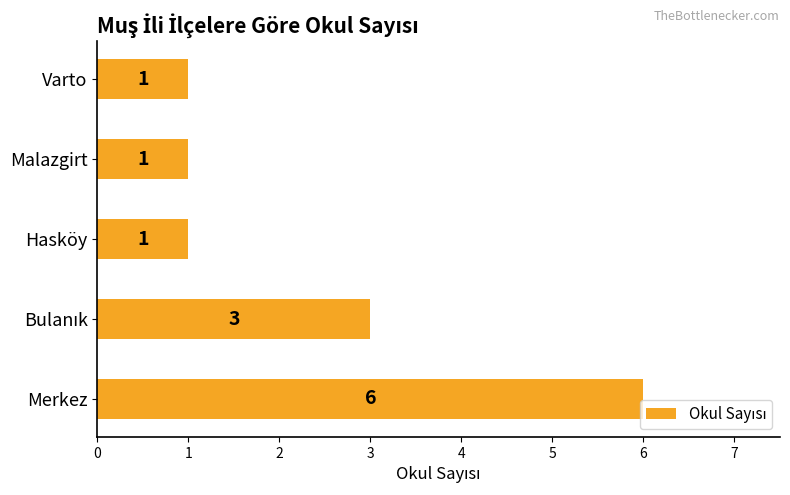

What is the change in value from Merkez to Varto?

-5